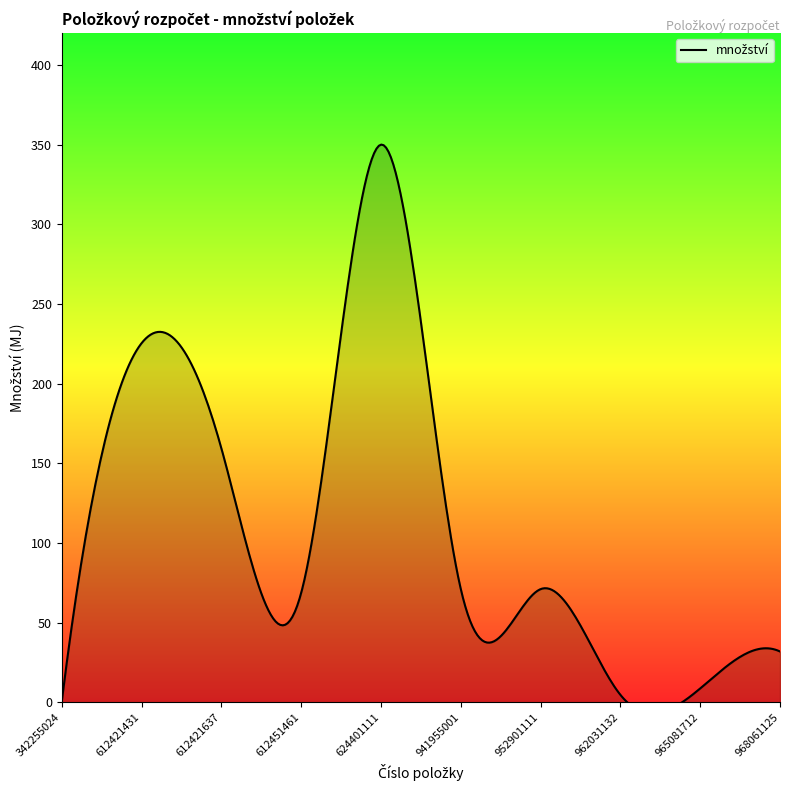

How many categories are shown in the chart?

10